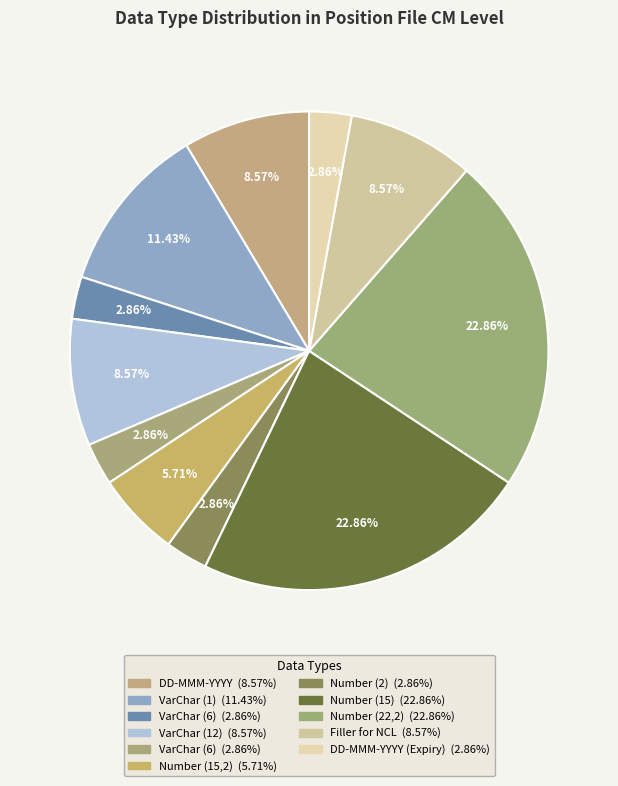

What is the smallest slice in the pie chart?

VarChar (6)